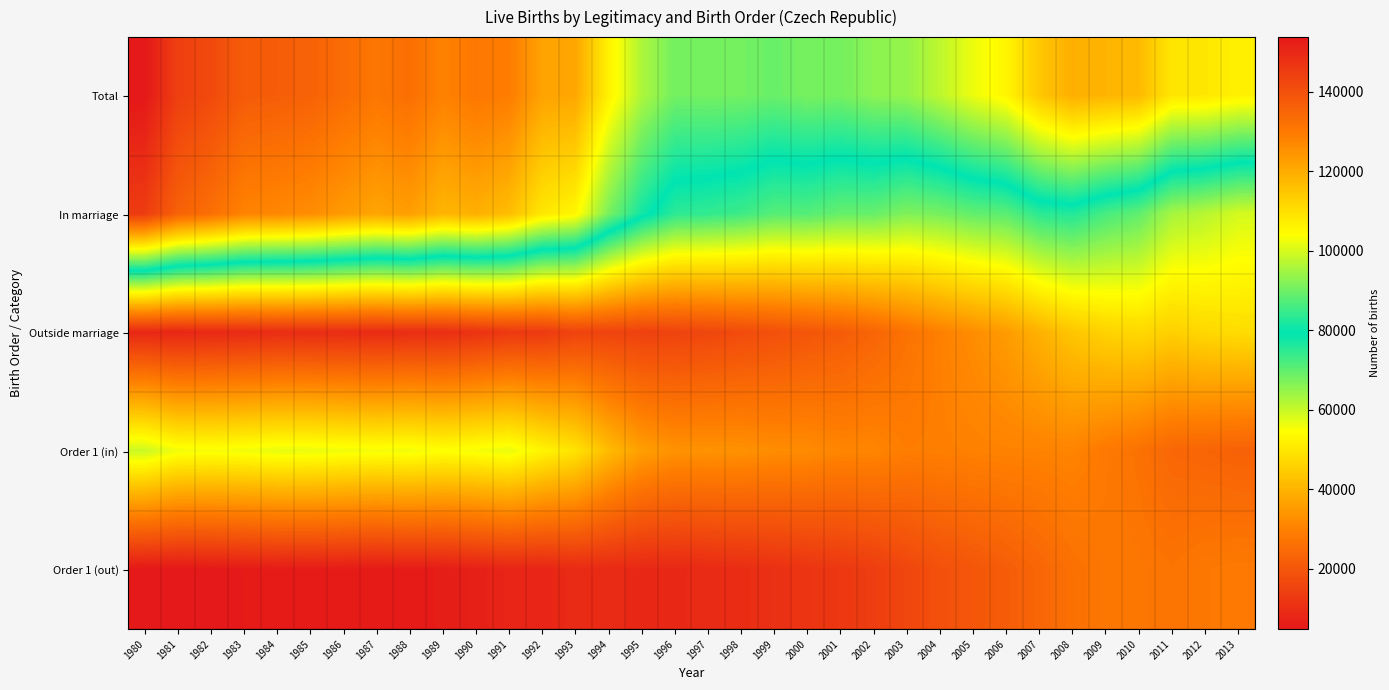

What is the greatest value displayed?

153801